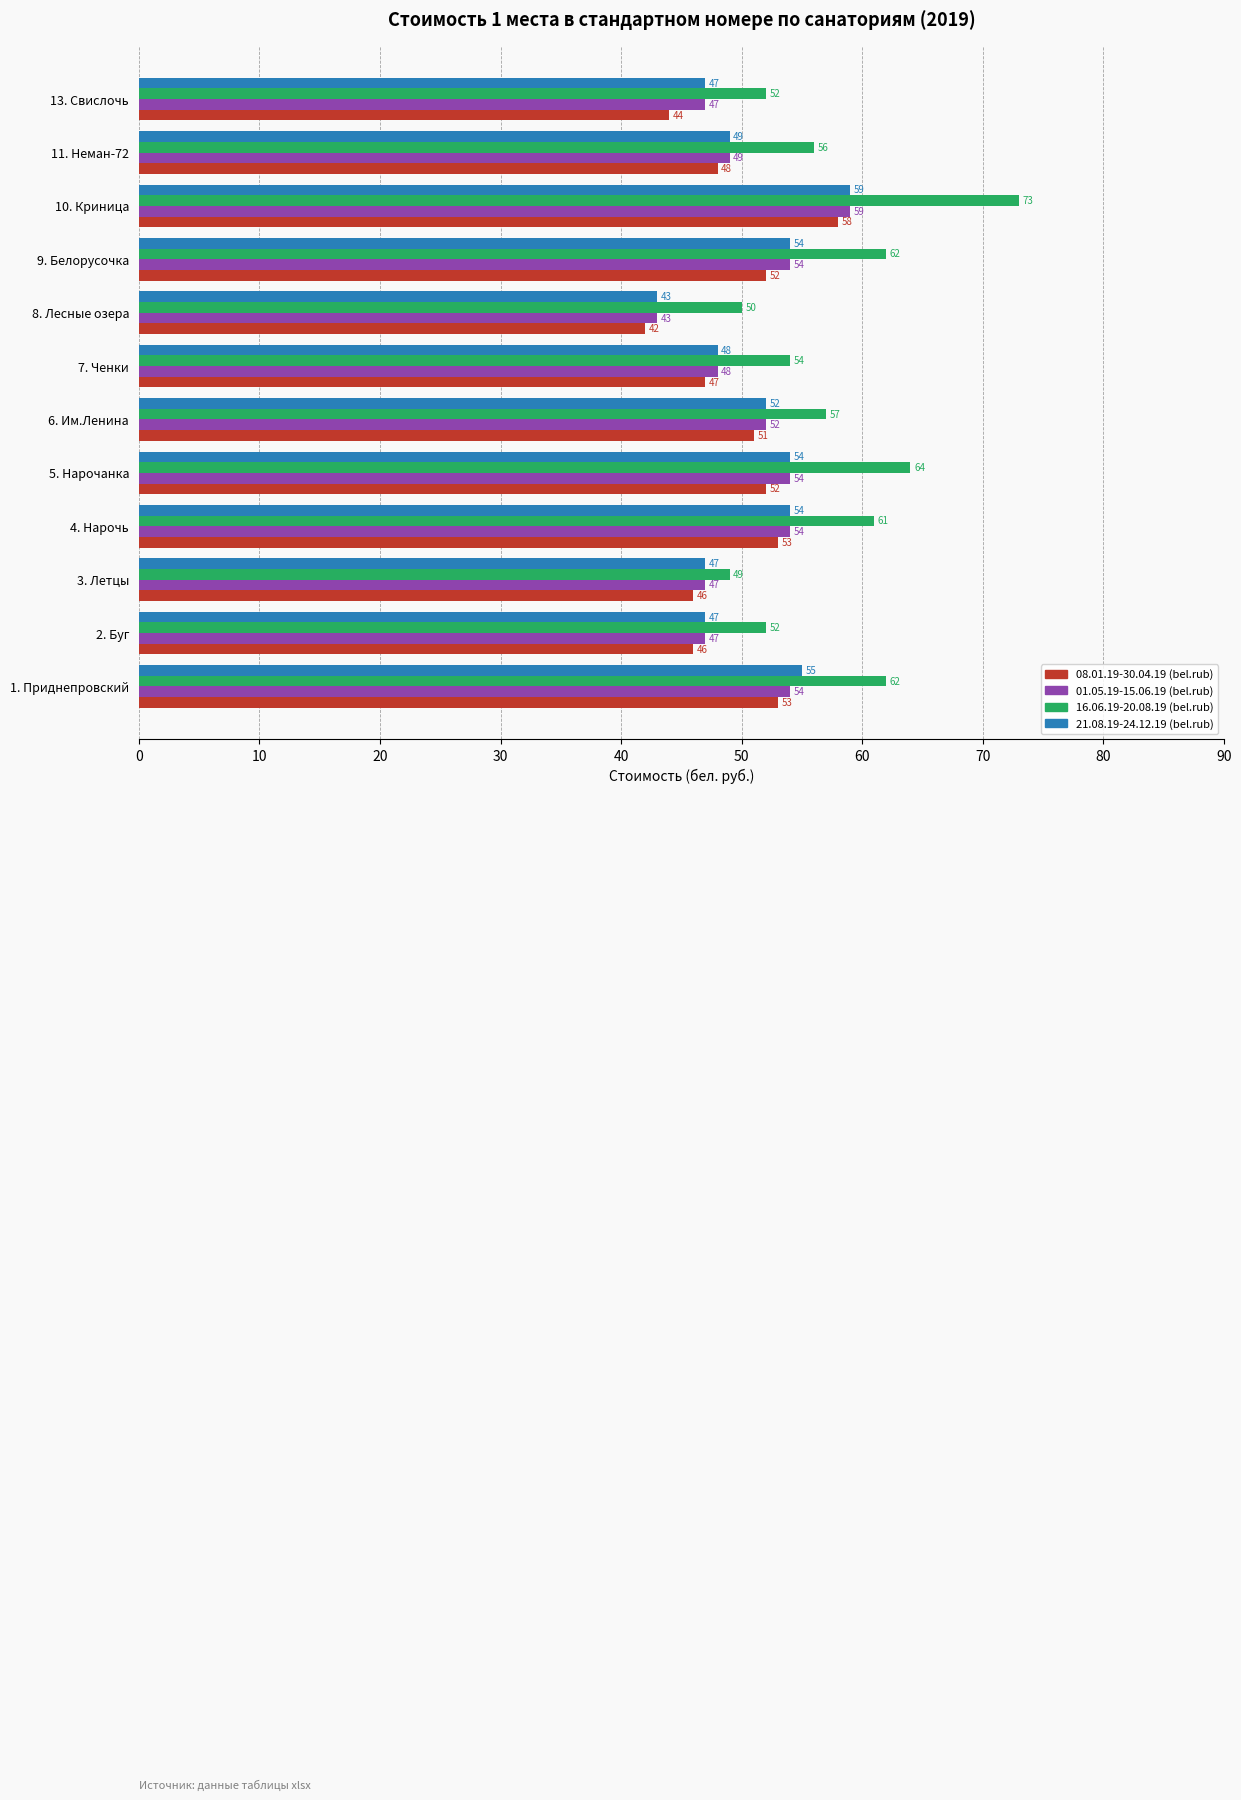

Which series has the largest total across all categories?

16.06.19-20.08.19 (bel.rub)